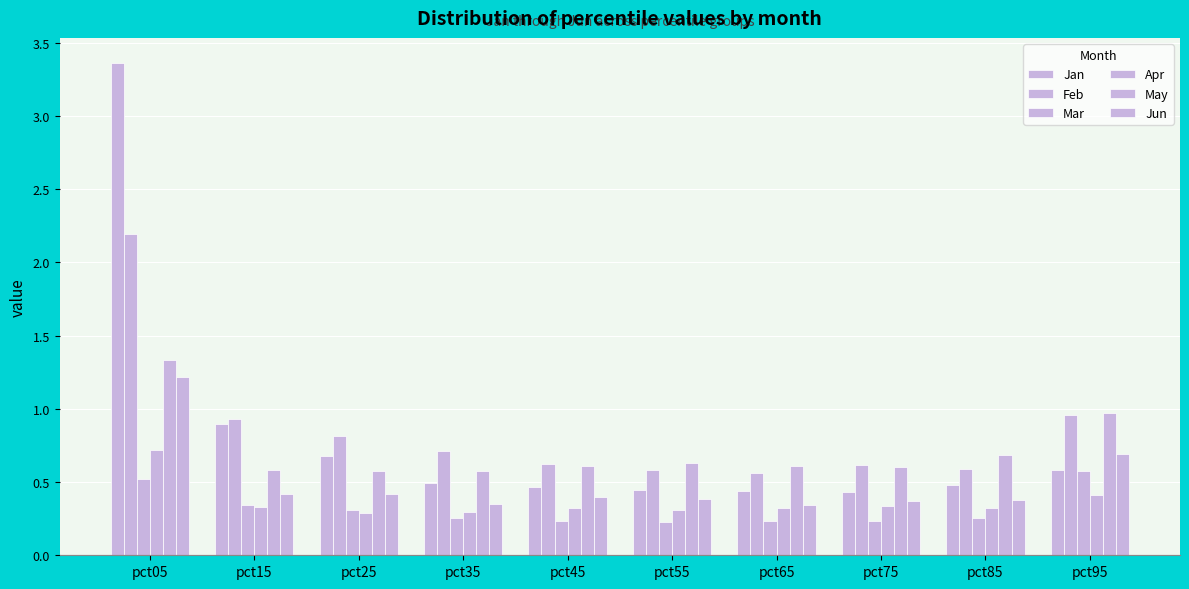

At which label is Mar closest to 0?

pct55